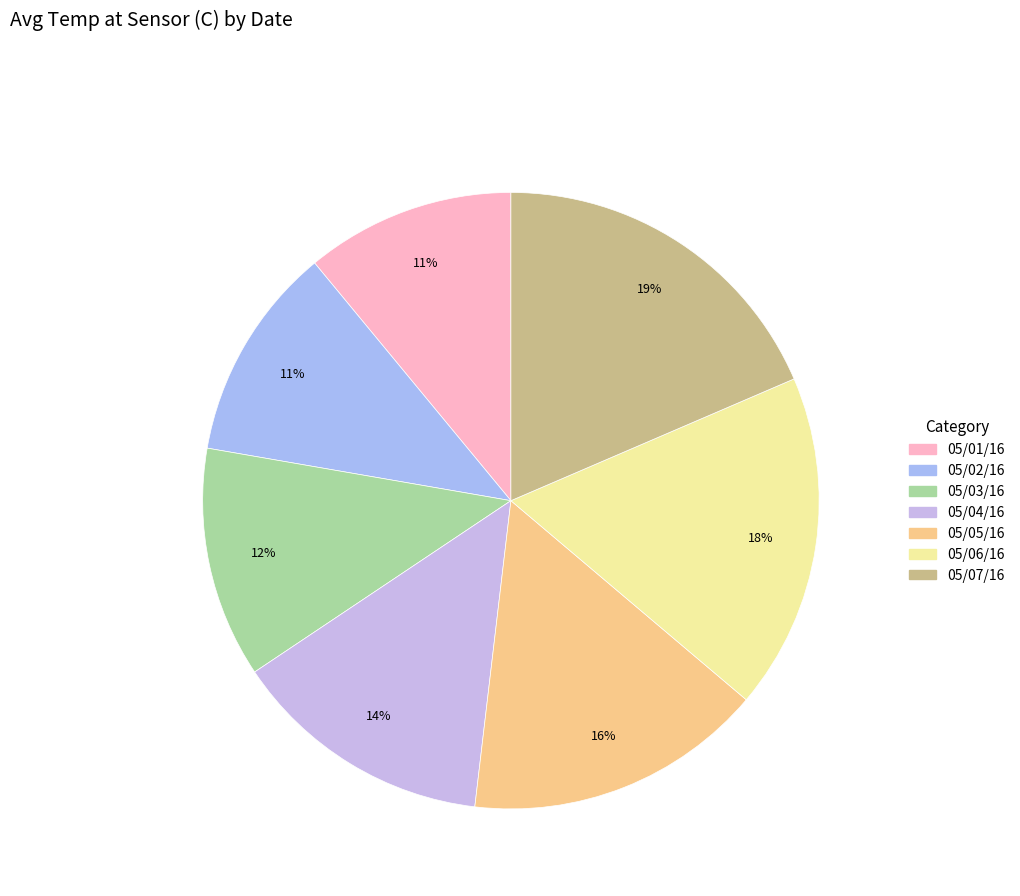

What is the change in value from 05/03/16 to 05/04/16?

+1.1